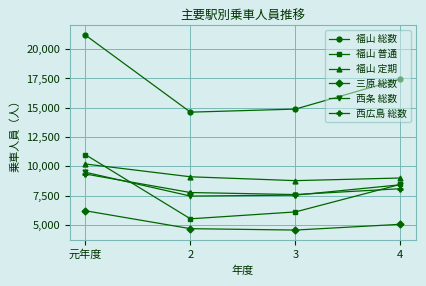

What is the total value across all series at 4?

56467